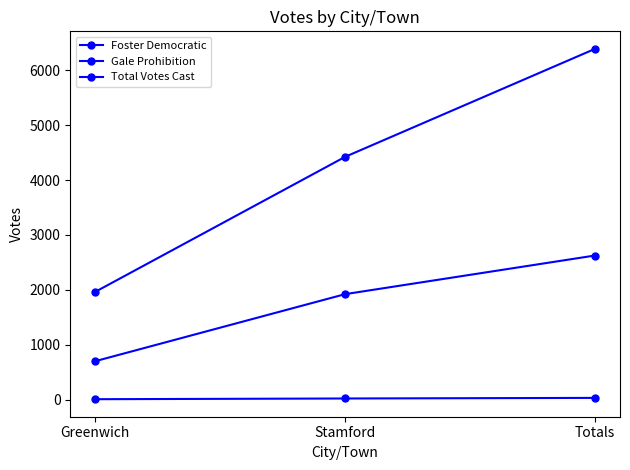

Is the value of Foster Democratic at Greenwich greater than the value of Total Votes Cast at Stamford?

No